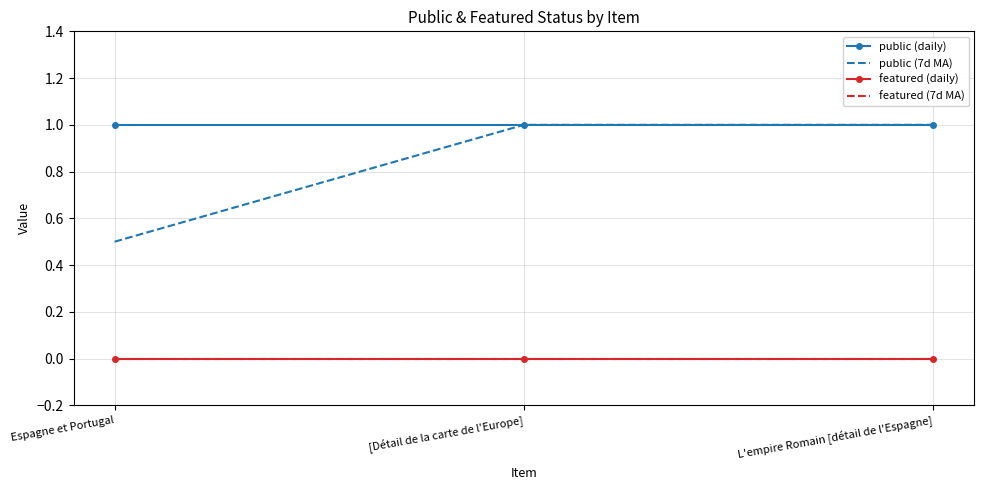

What is the average value of the public (daily) series?

1.0